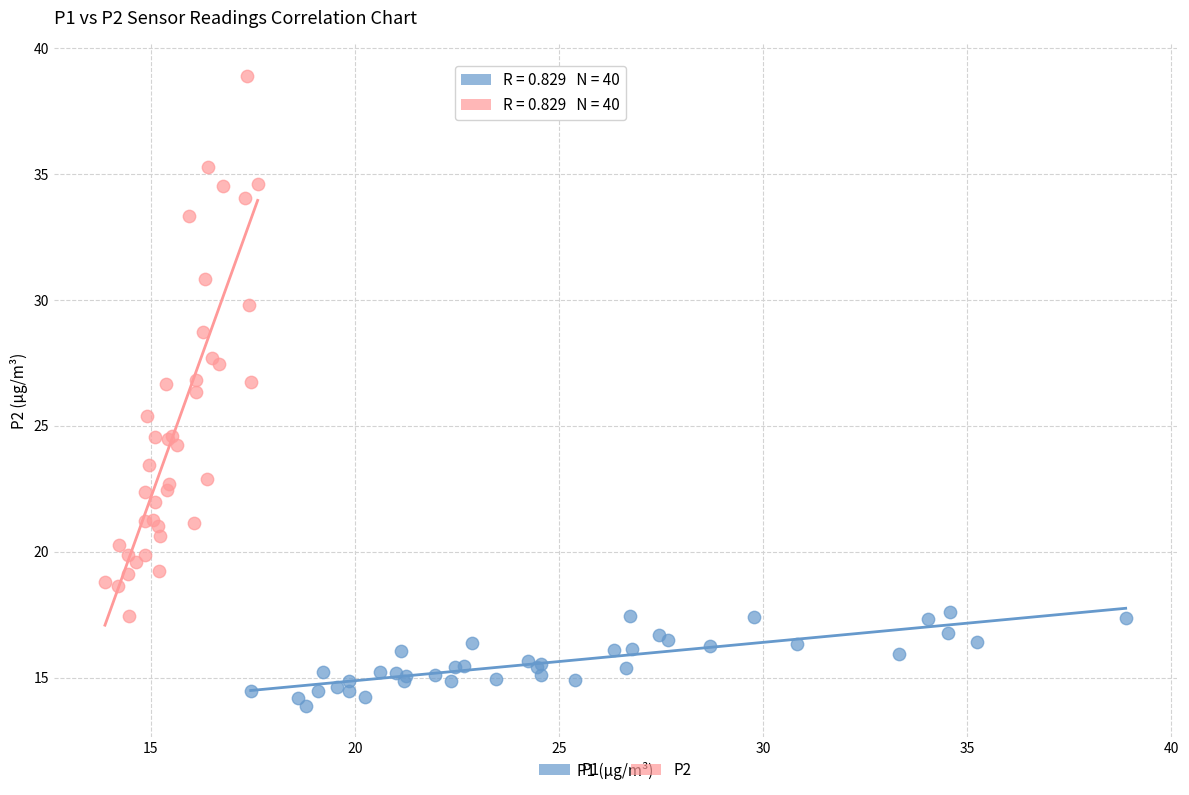

Which series has the largest Y range (max minus min)?

P2